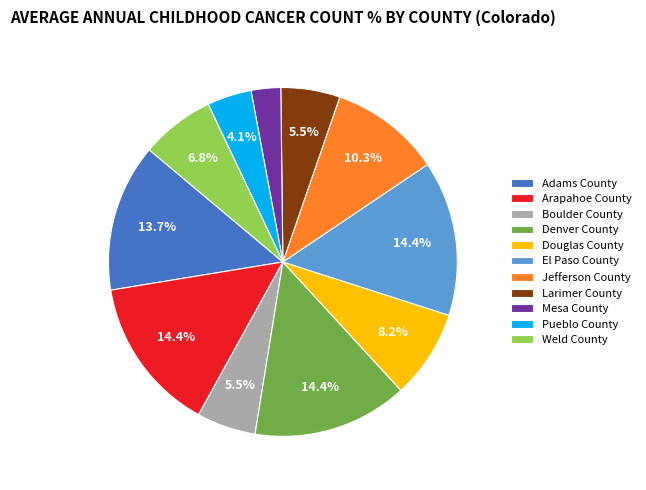

What is the smallest slice in the pie chart?

Mesa County